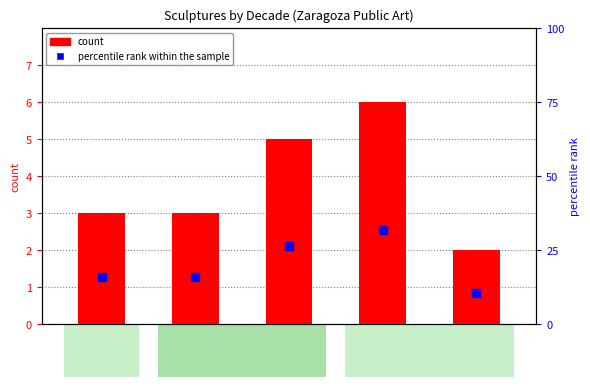

How many values in the percentile rank within the sample series are below 15?

1